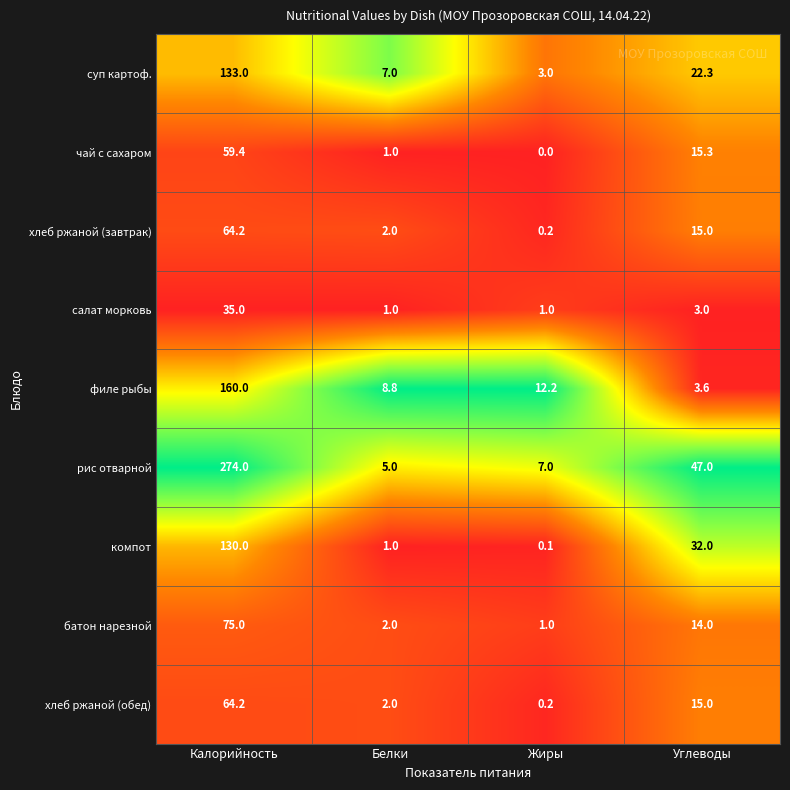

At which category does the chart reach its minimum across all series?

Жиры